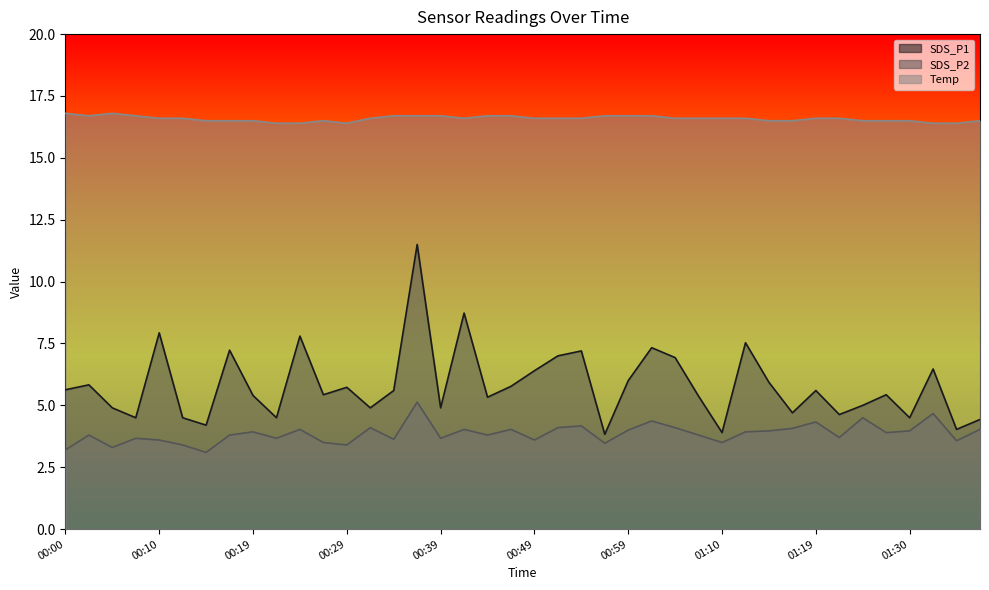

Rank the series by their average value, from lowest to highest.

SDS_P2, SDS_P1, Temp